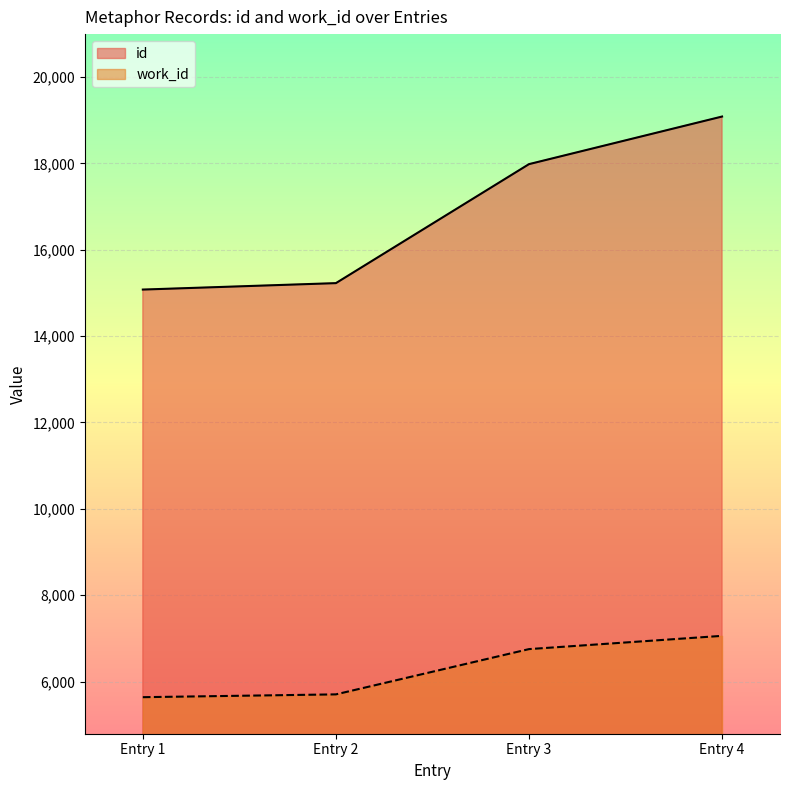

Reading left to right, transcribe all the data shown in this chart.

id: 15077	15226	17981	19083
work_id: 5640	5705	6753	7060